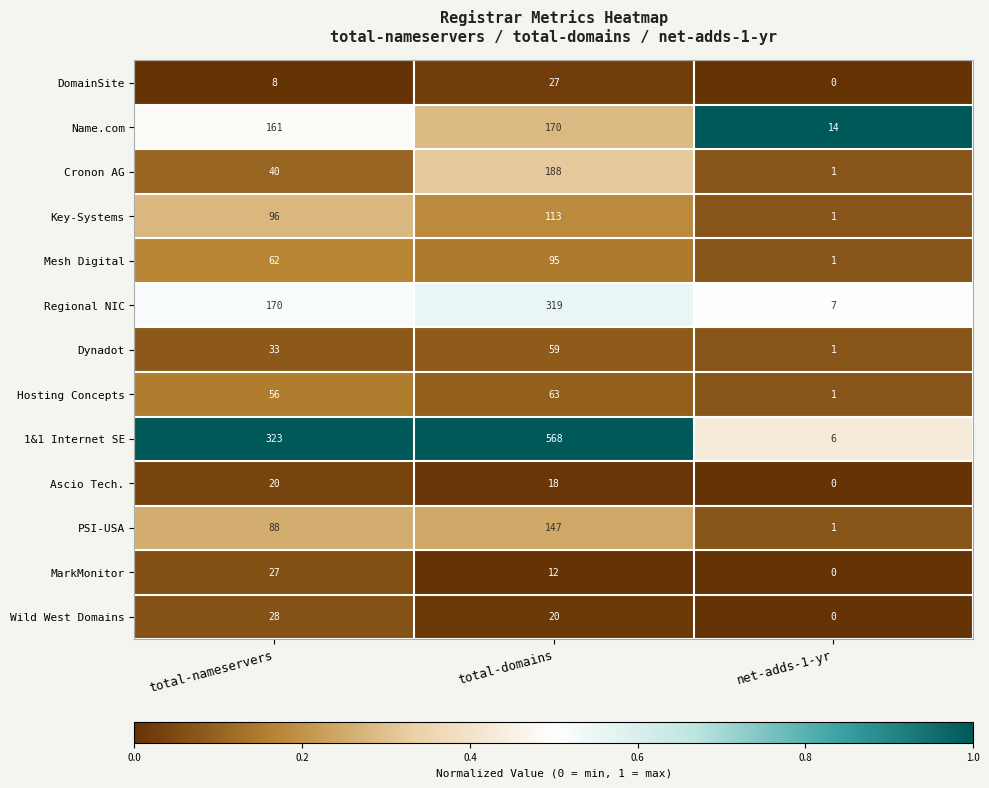

Rank the series at total-domains from highest to lowest value.

1&1 Internet SE, Regional NIC, Cronon AG, Name.com, PSI-USA, Key-Systems, Mesh Digital, Hosting Concepts, Dynadot, DomainSite, Wild West Domains, Ascio Tech., MarkMonitor